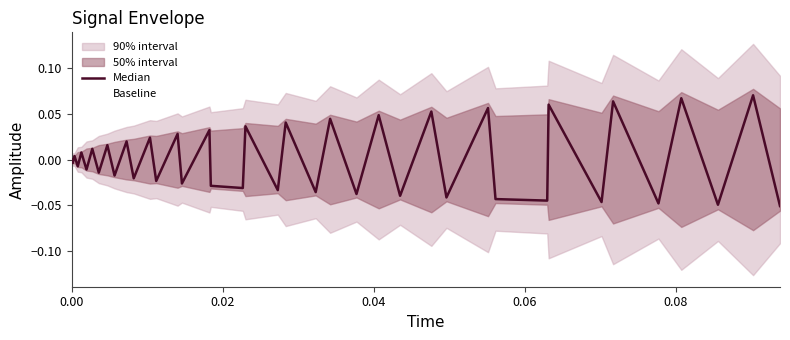

Does the chart have visible grid lines?

No